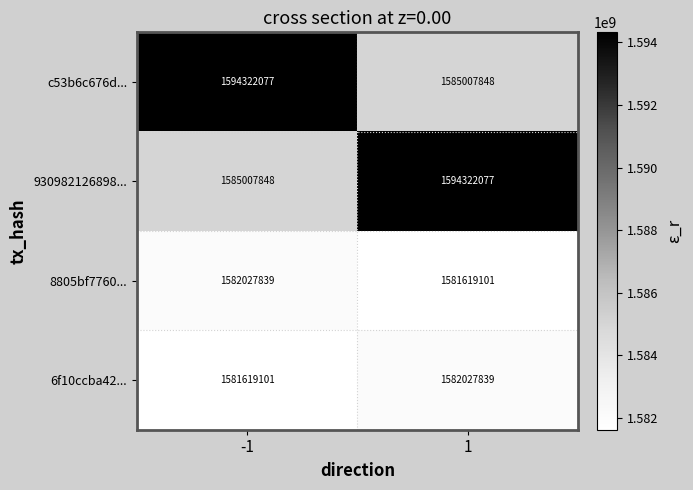

What is the total value across all series at 1?

6342976865